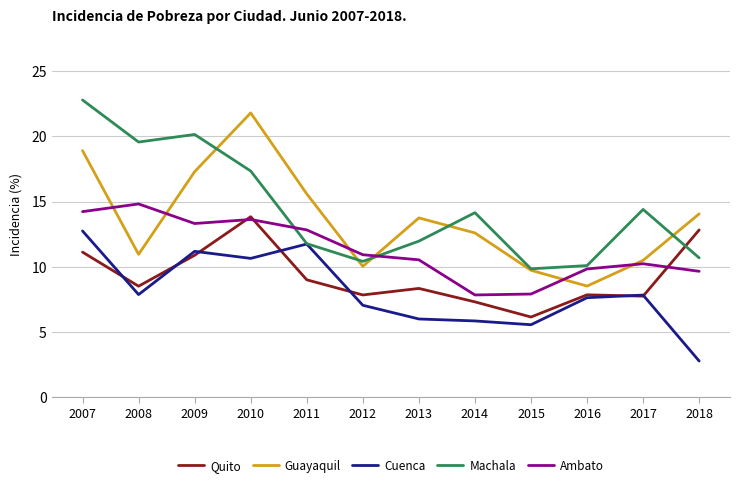

The Guayaquil series shows 8.5 at 2016. True or false?

True